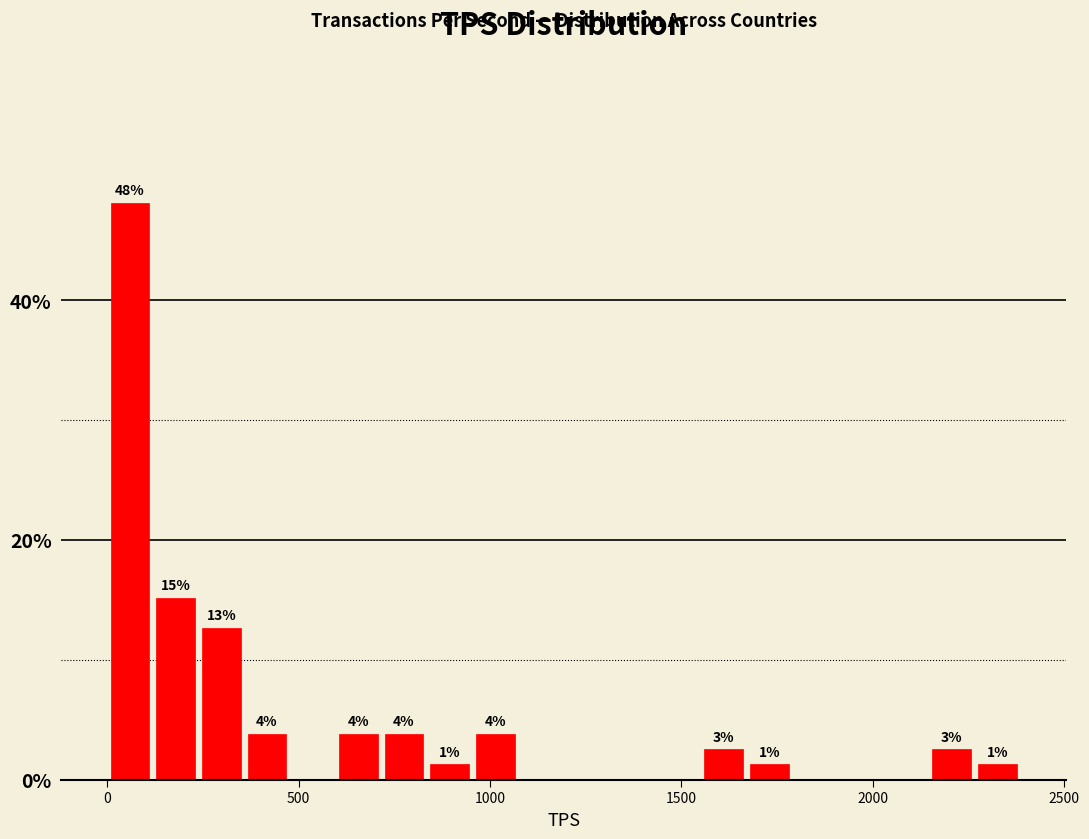

Around what value on the x-axis is the tallest bar? Give the approximate position of its centre, as read against the axis.

50